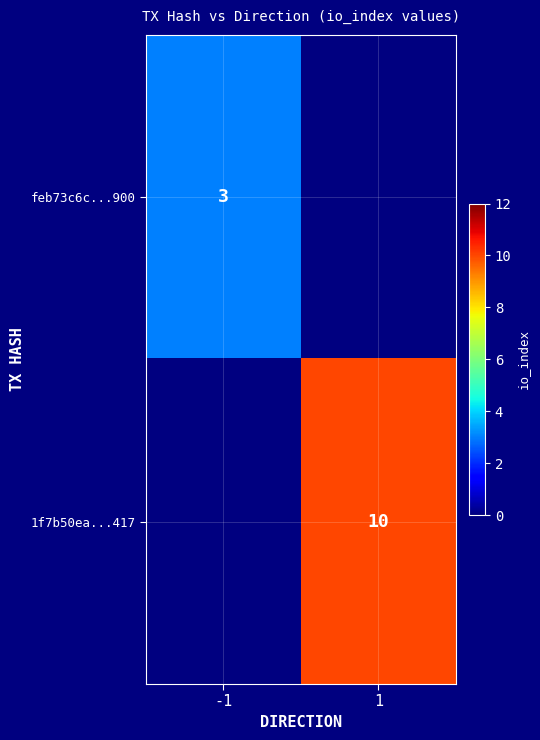

Is it true that 1f7b50ea...417 equals 15.4 at 1?

False